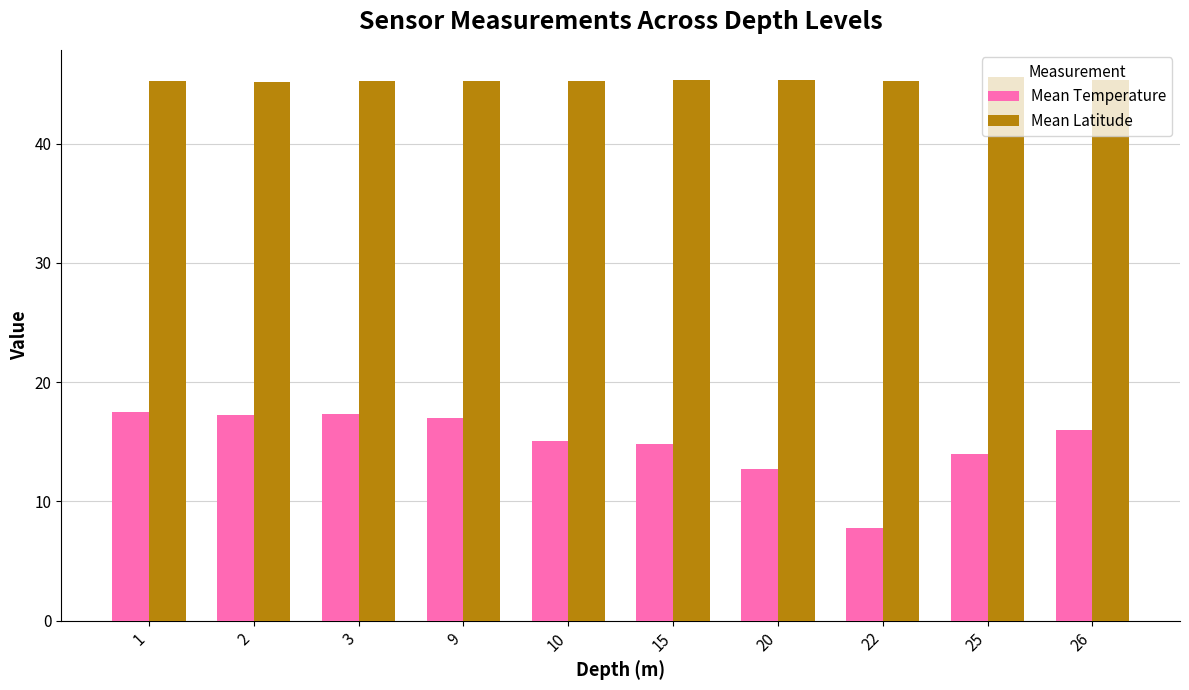

Which category has the lowest value in the Mean Temperature series?

22